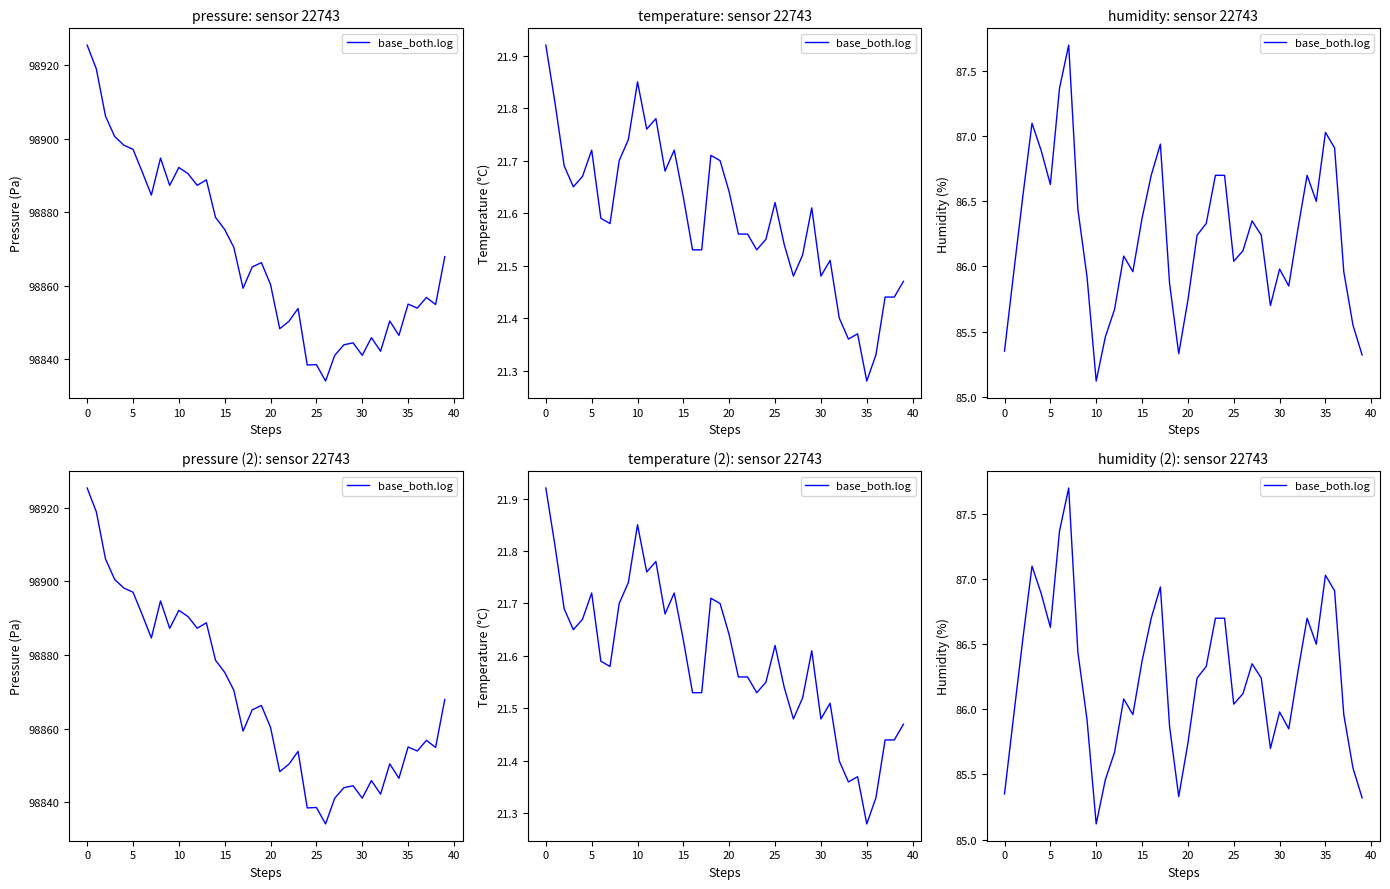

What is the label of the 12th point from the left?

11